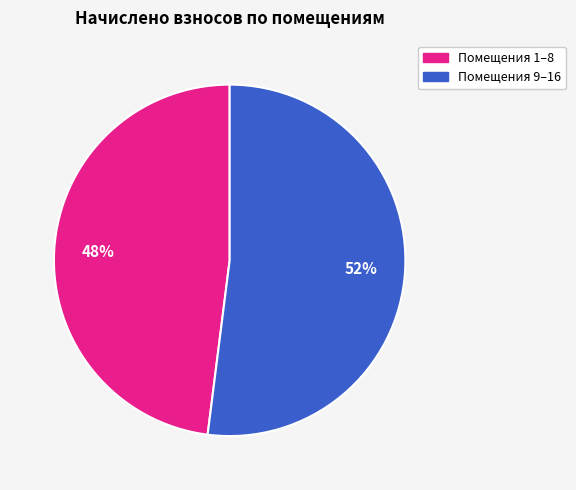

The Помещения 9–16 slice represents 64% of the pie. True or false?

False